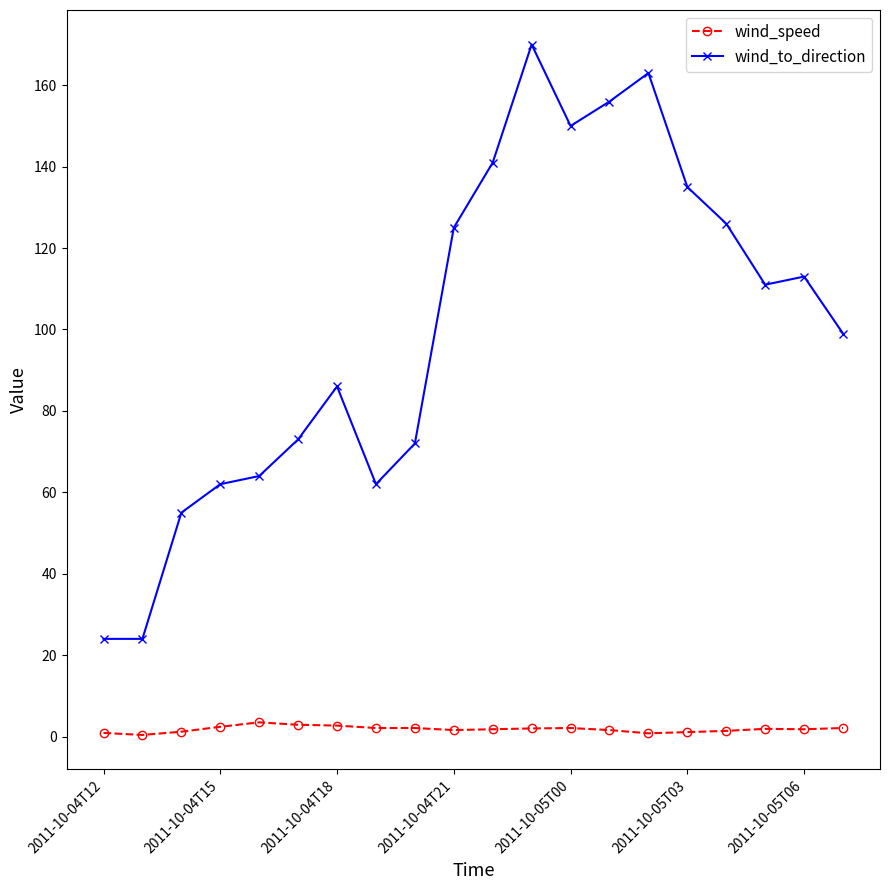

True or false: wind_speed has more than 1 points higher than both neighbors.

True